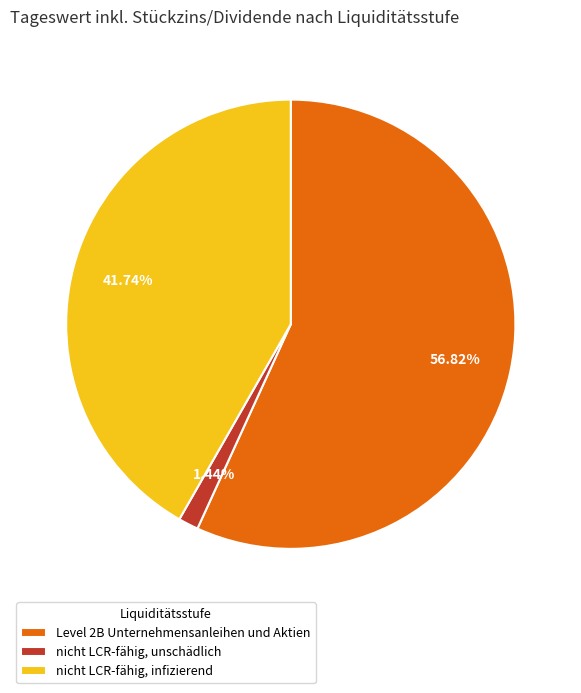

What is the largest slice in the pie chart?

Level 2B Unternehmensanleihen und Aktien